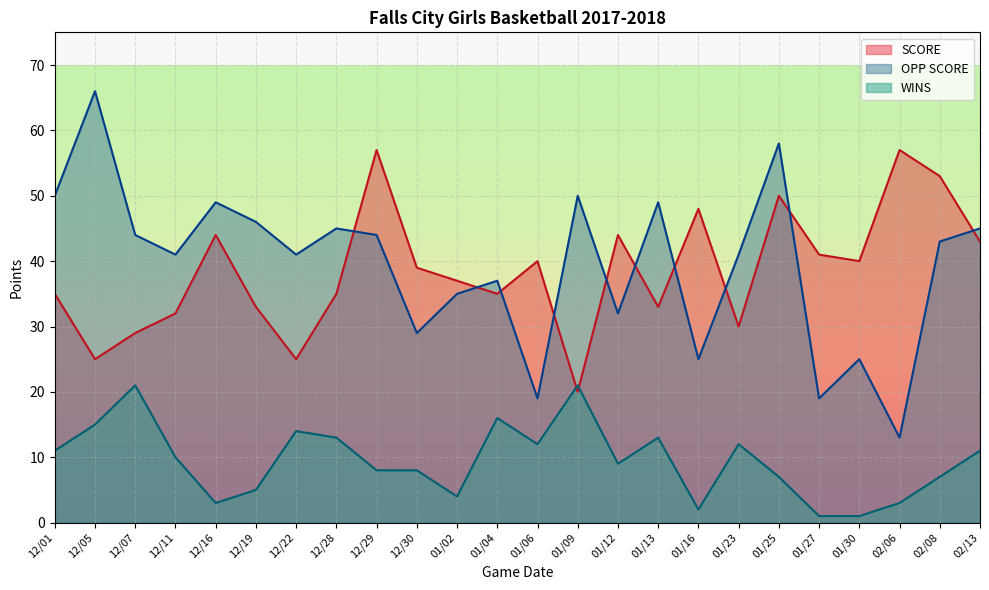

True or false: SCORE and WINS intersect in this chart.

True